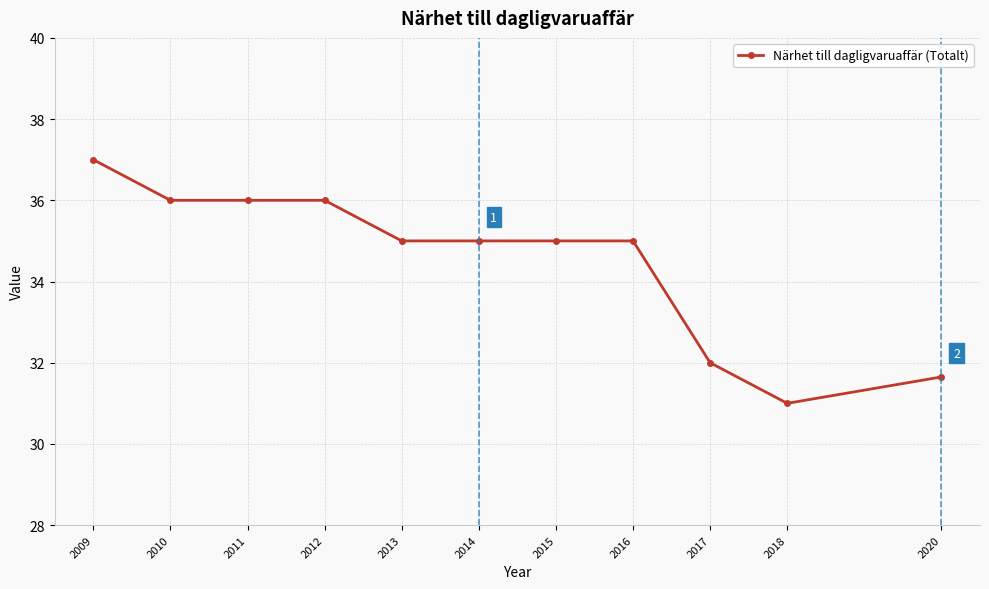

Count the number of data series in this chart.

1